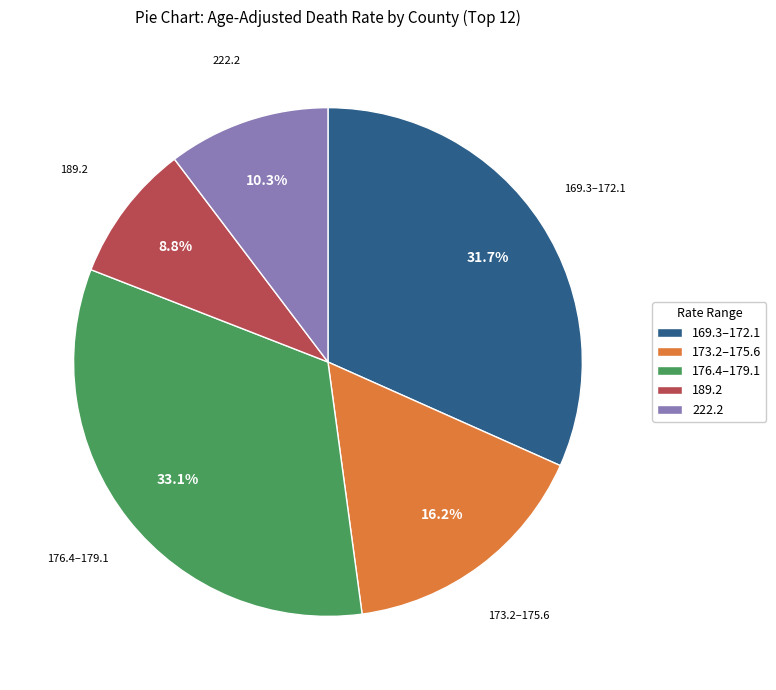

What is the total percentage of 189.2 and 173.2–175.6?

25.0%